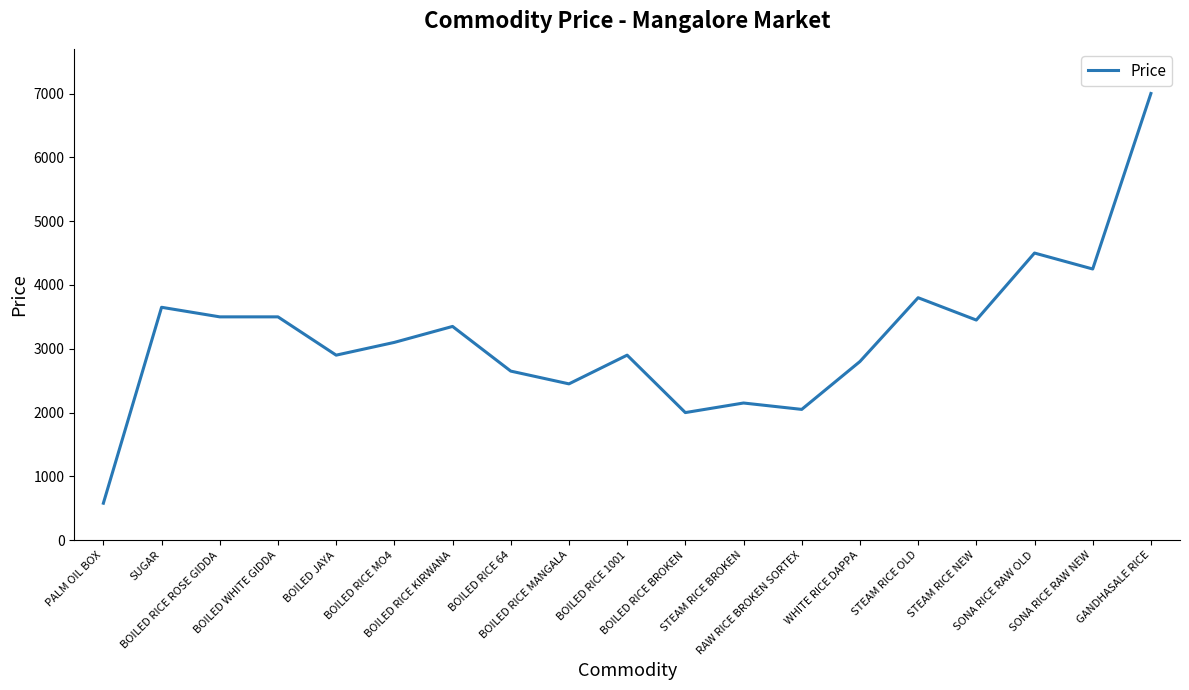

Approximately how many times larger is the value at STEAM RICE OLD compared to RAW RICE BROKEN SORTEX?

1.9